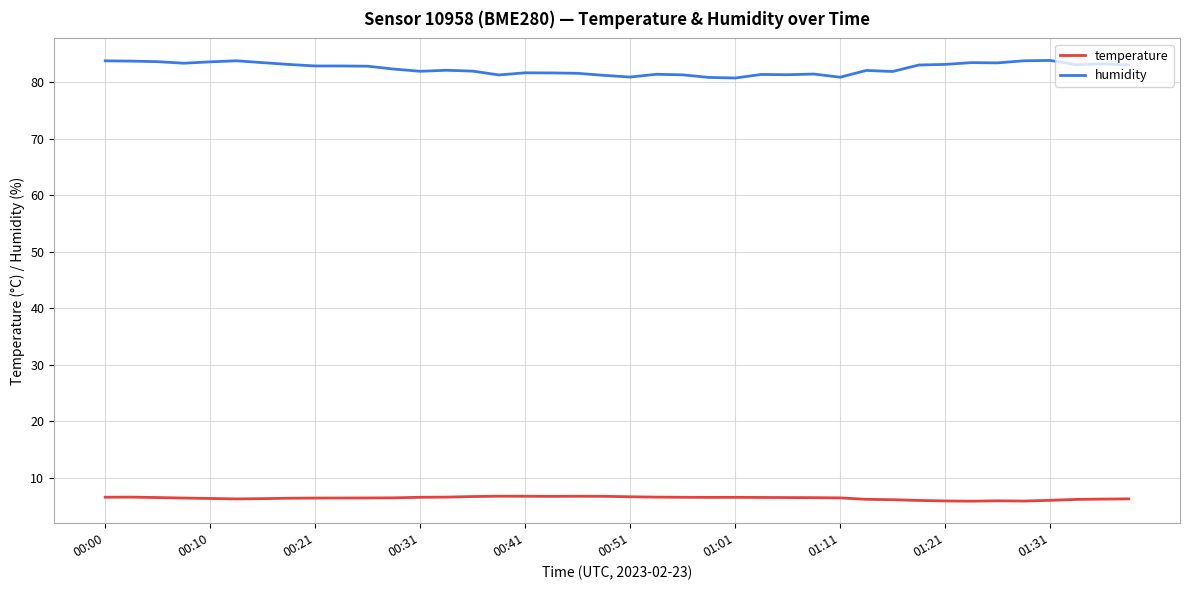

What is the minimum value for humidity?

80.8